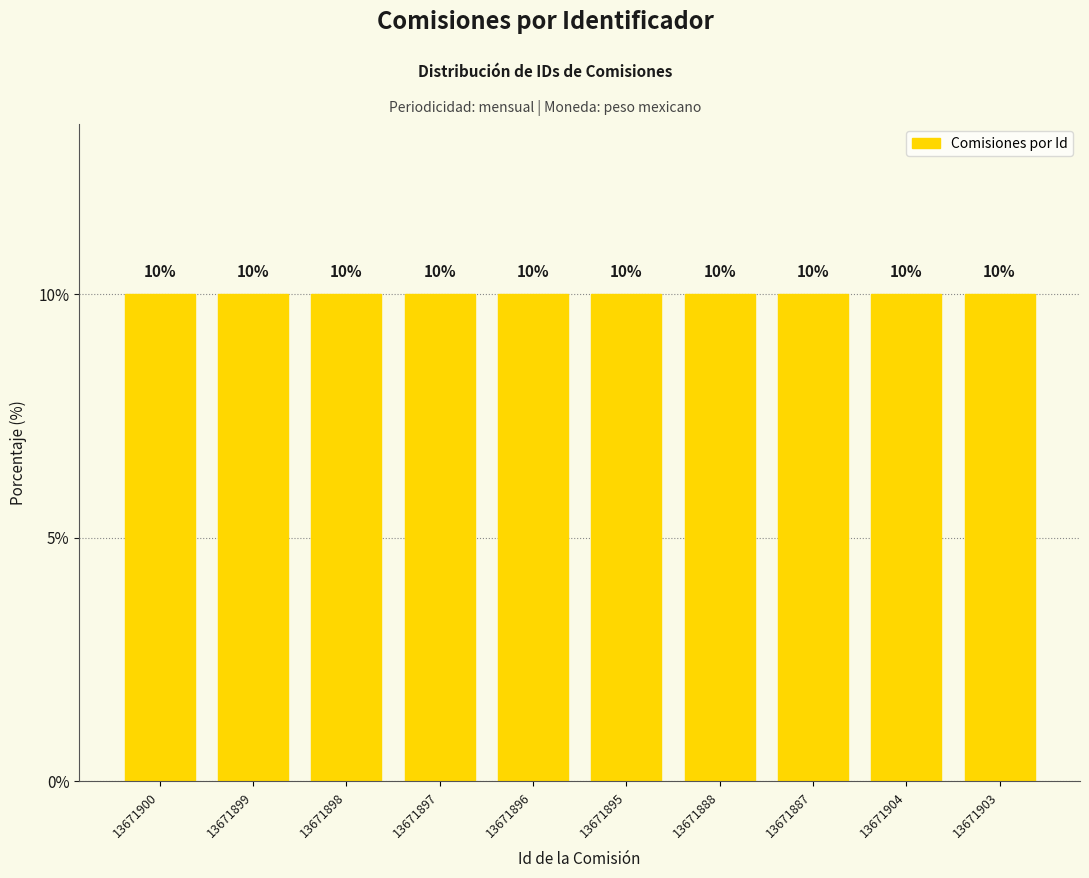

True or false: the data shows 8297336 at 13671888.

False